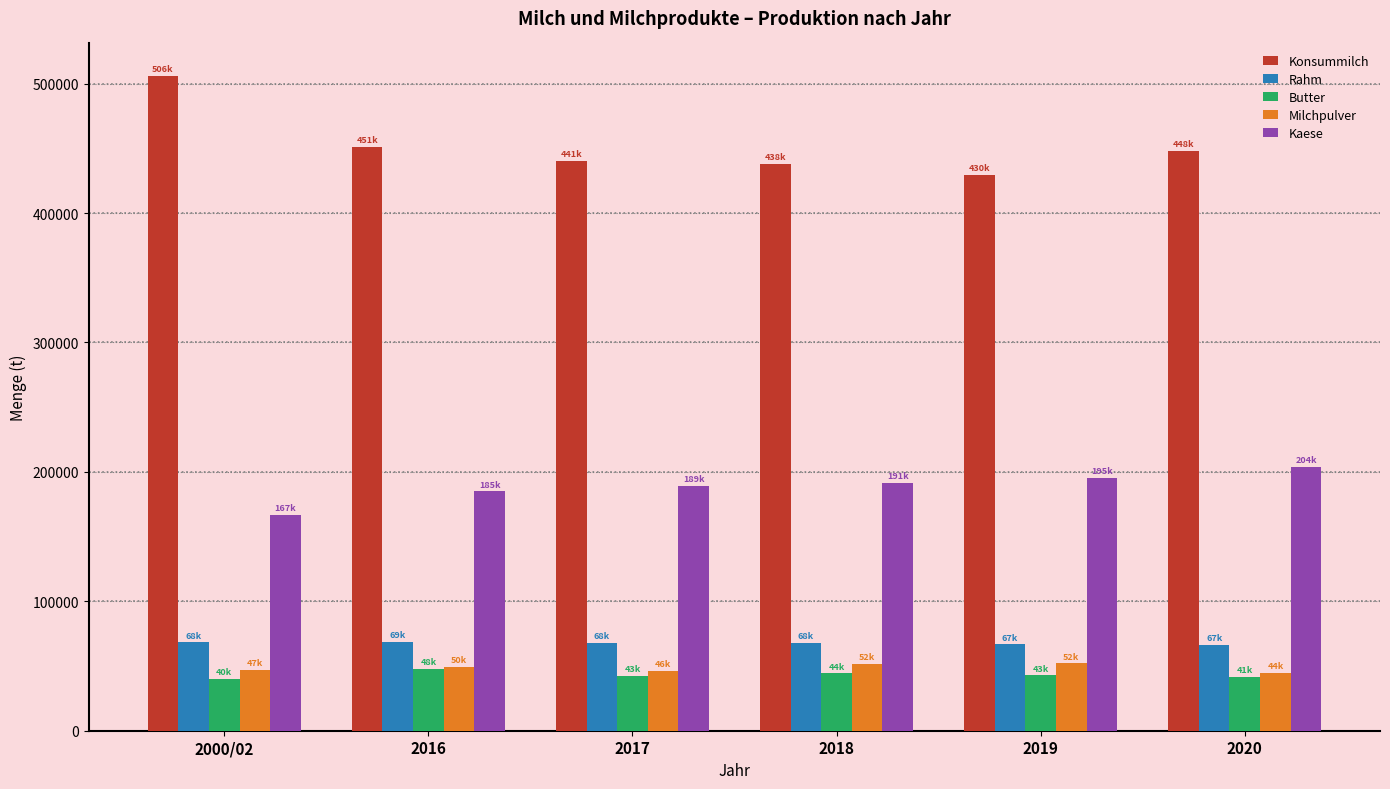

Are the bars grouped side by side (vs. stacked)?

Yes